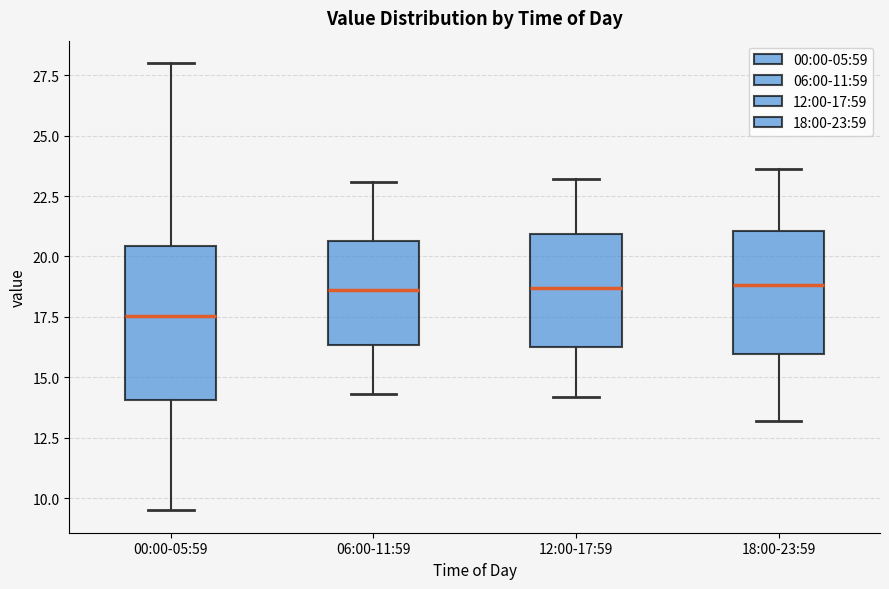

Reading left to right, read every box against the y-axis: the position of its median line, the range the box covers, and the ends of its whiskers. The values are not printed on the chart, so give them approximately, as read against the axis.

00:00-05:59: median 17.5, box 14.0 to 20.5, whiskers 9.5 to 28.0
06:00-11:59: median 18.5, box 16.5 to 20.5, whiskers 14.5 to 23.0
12:00-17:59: median 18.5, box 16.5 to 21.0, whiskers 14.0 to 23.0
18:00-23:59: median 19.0, box 16.0 to 21.0, whiskers 13.0 to 23.5